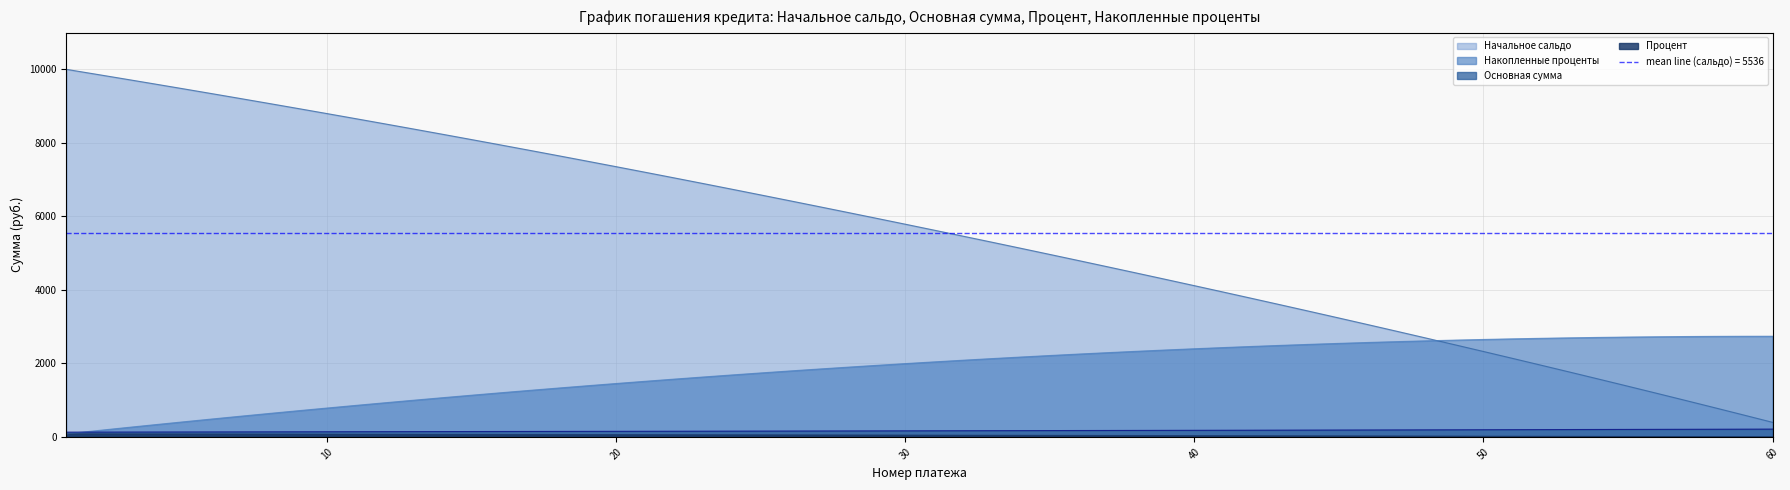

Is it true that Накопленные проценты equals 1411.9 at 54?

False